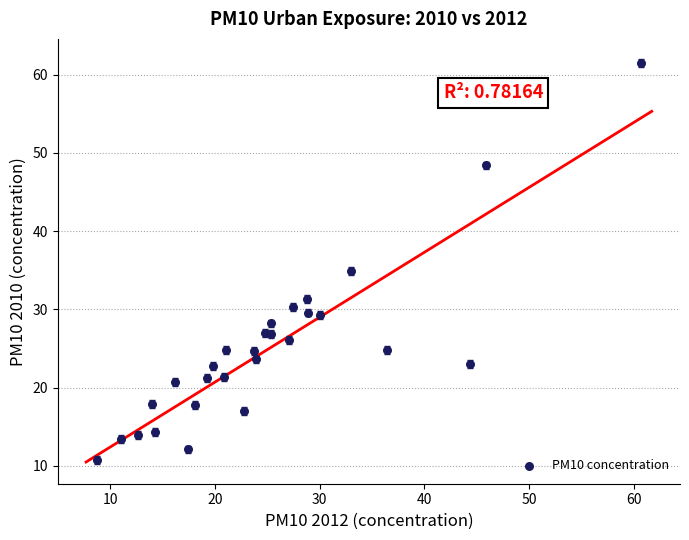

What Y value in the scatter plot is closest to 36?

34.9